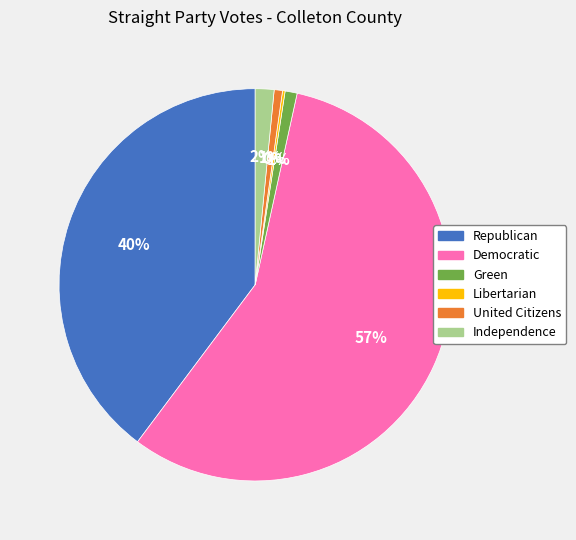

Is it true that Green is 1% of the pie?

True